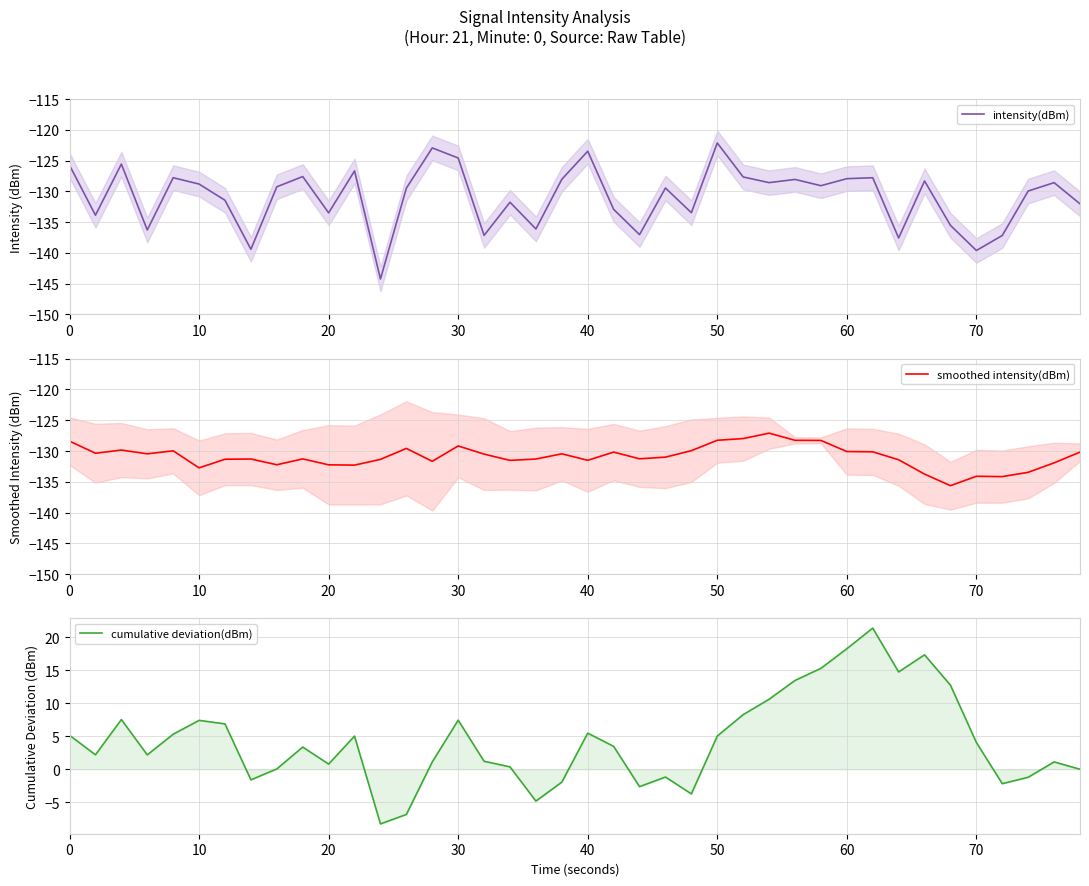

What is the average value of the intensity(dBm) series?

-130.9